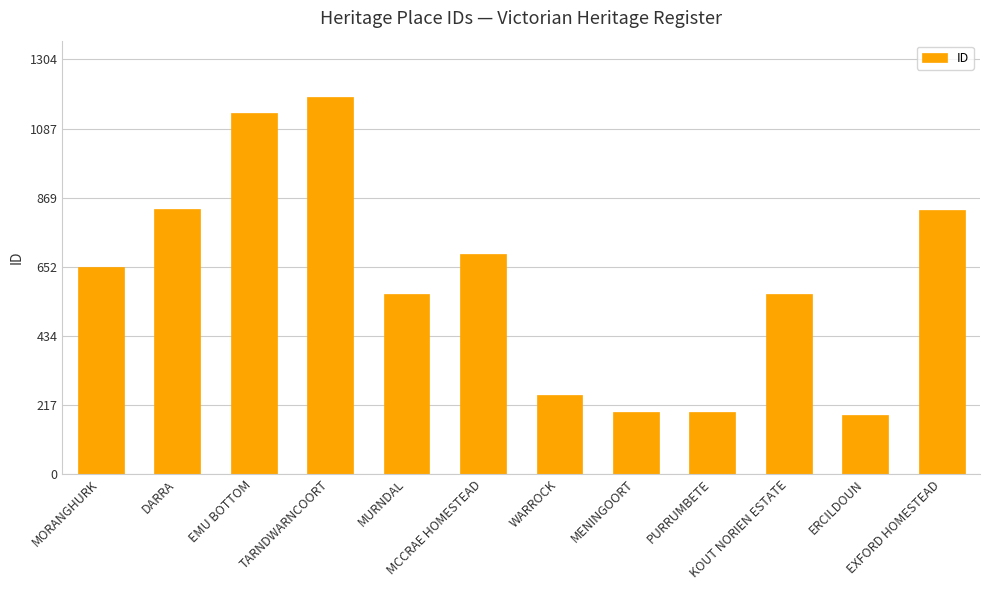

What is the label of the 7th bar from the left?

WARROCK